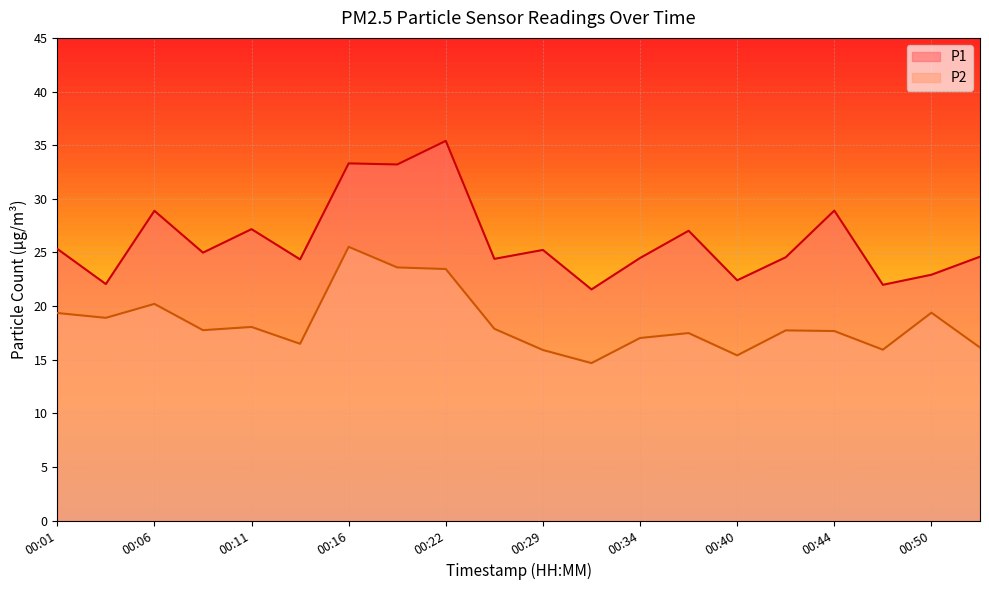

Read the P2 value at 00:22.

23.4